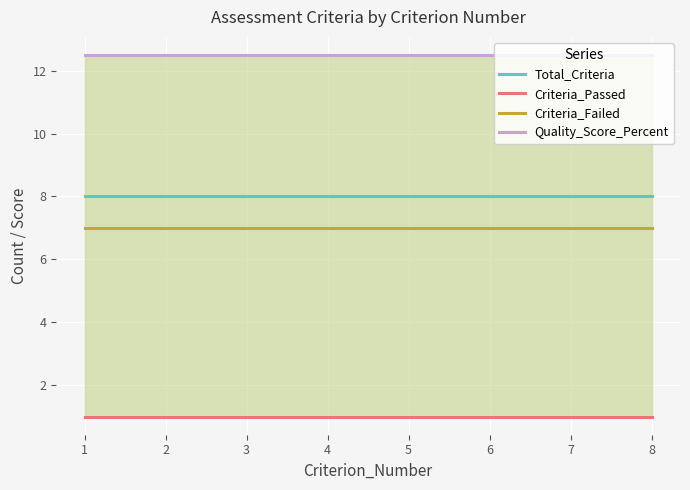

Read the Quality_Score_Percent value at 5.

12.5